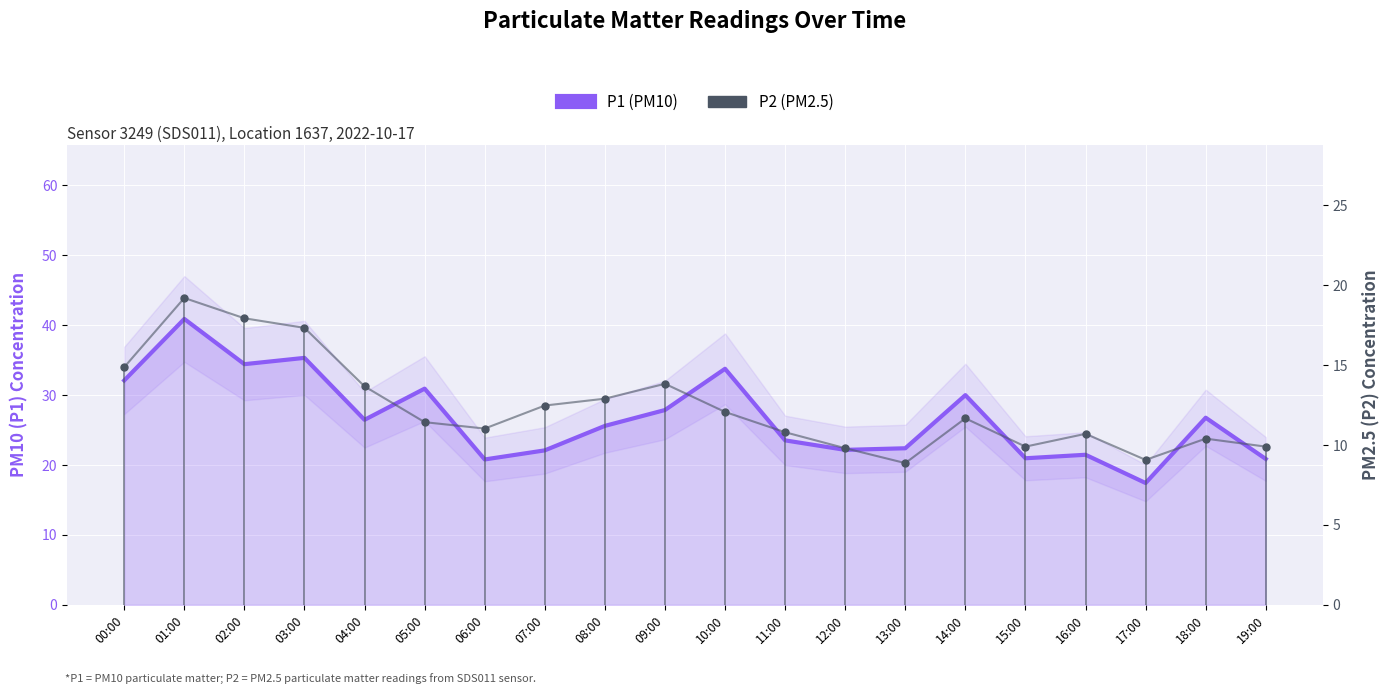

Is it true that P1 (PM10) equals 21.5 at 16:00?

True